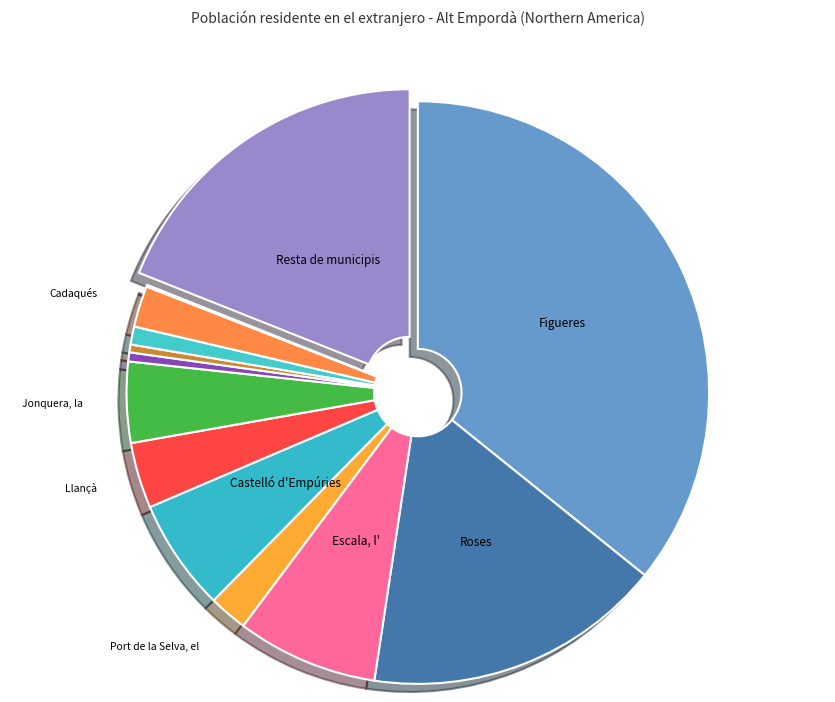

How many segments does this pie chart have?

13